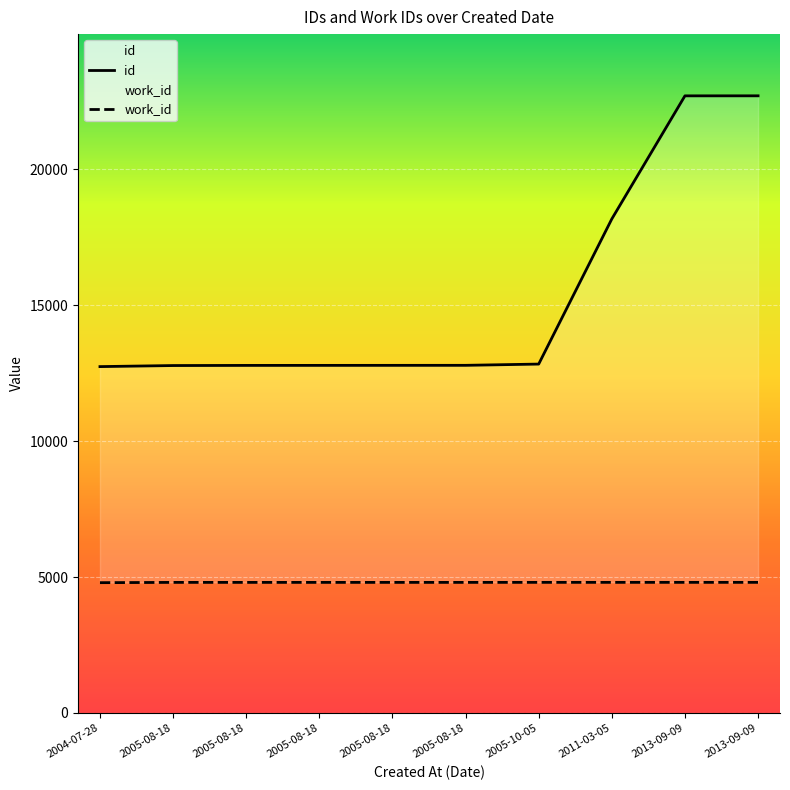

At which label does work_id reach its peak?

2005-10-05